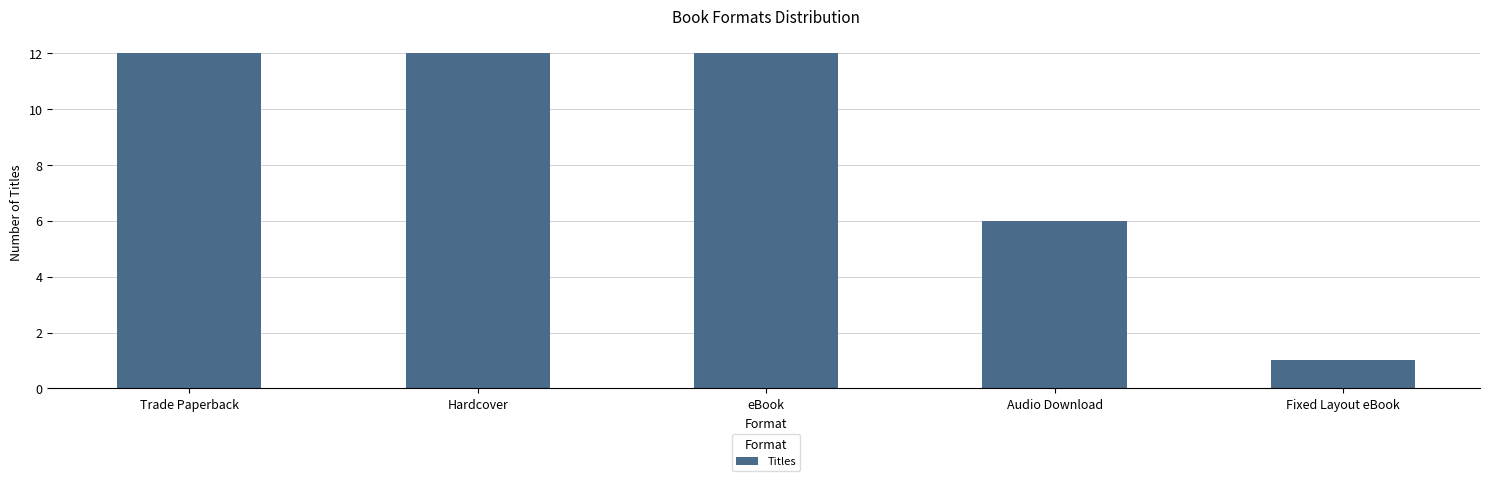

Approximately how many times larger is the value at Hardcover compared to Audio Download?

2.0